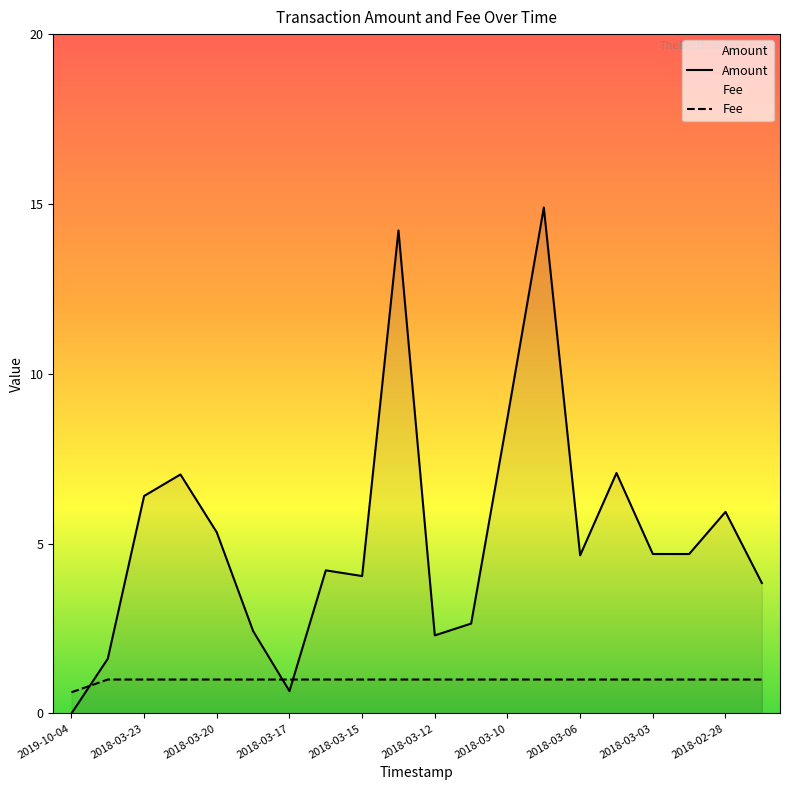

Reading left to right, list all the values displayed in this chart.

Amount: 2019-10-04=0.0	2018-03-24=1.6	2018-03-23=6.4	2018-03-21=7.0	2018-03-20=5.3	2018-03-18=2.4	2018-03-17=0.7	2018-03-16=4.2	2018-03-15=4.0	2018-03-14=14.2	2018-03-12=2.3	2018-03-11=2.6	2018-03-10=8.7	2018-03-07=14.9	2018-03-06=4.7	2018-03-05=7.1	2018-03-03=4.7	2018-03-01=4.7	2018-02-28=5.9	2018-02-27=3.8
Fee: 2019-10-04=0.6	2018-03-24=1.0	2018-03-23=1.0	2018-03-21=1.0	2018-03-20=1.0	2018-03-18=1.0	2018-03-17=1.0	2018-03-16=1.0	2018-03-15=1.0	2018-03-14=1.0	2018-03-12=1.0	2018-03-11=1.0	2018-03-10=1.0	2018-03-07=1.0	2018-03-06=1.0	2018-03-05=1.0	2018-03-03=1.0	2018-03-01=1.0	2018-02-28=1.0	2018-02-27=1.0